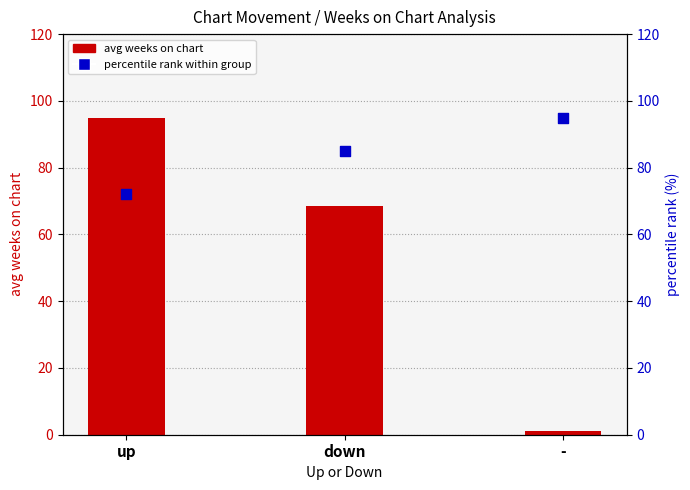

Which series has the largest Y range (max minus min)?

avg weeks on chart